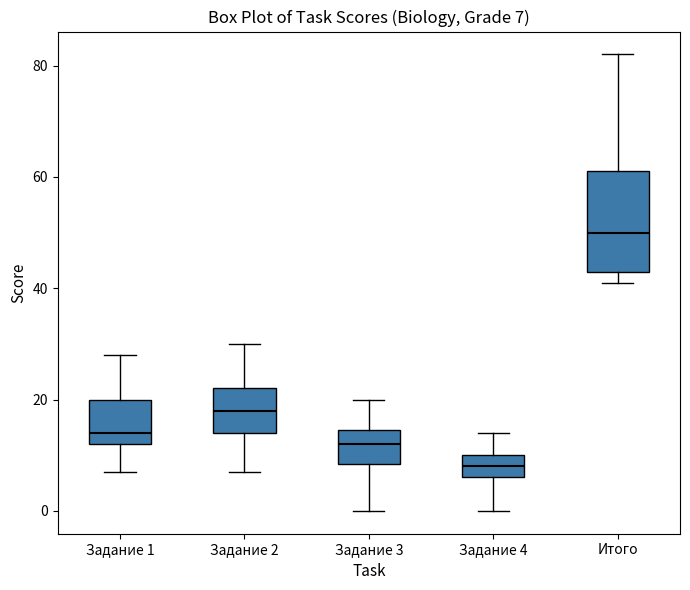

Comparing the boxes themselves (not the whiskers), which one is the tallest?

Итого